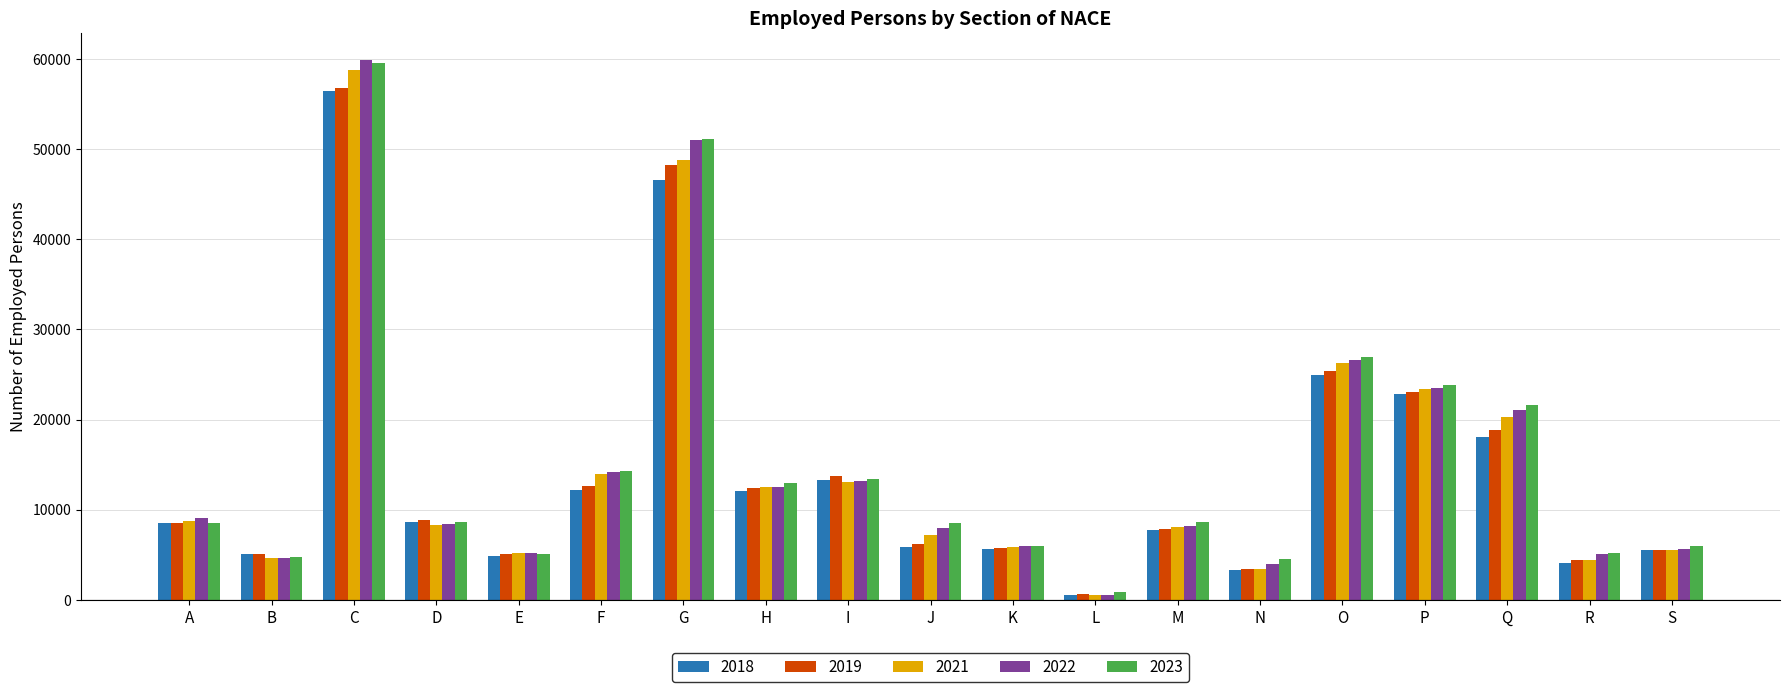

What is the difference between the 2023 values at N and D?

4053